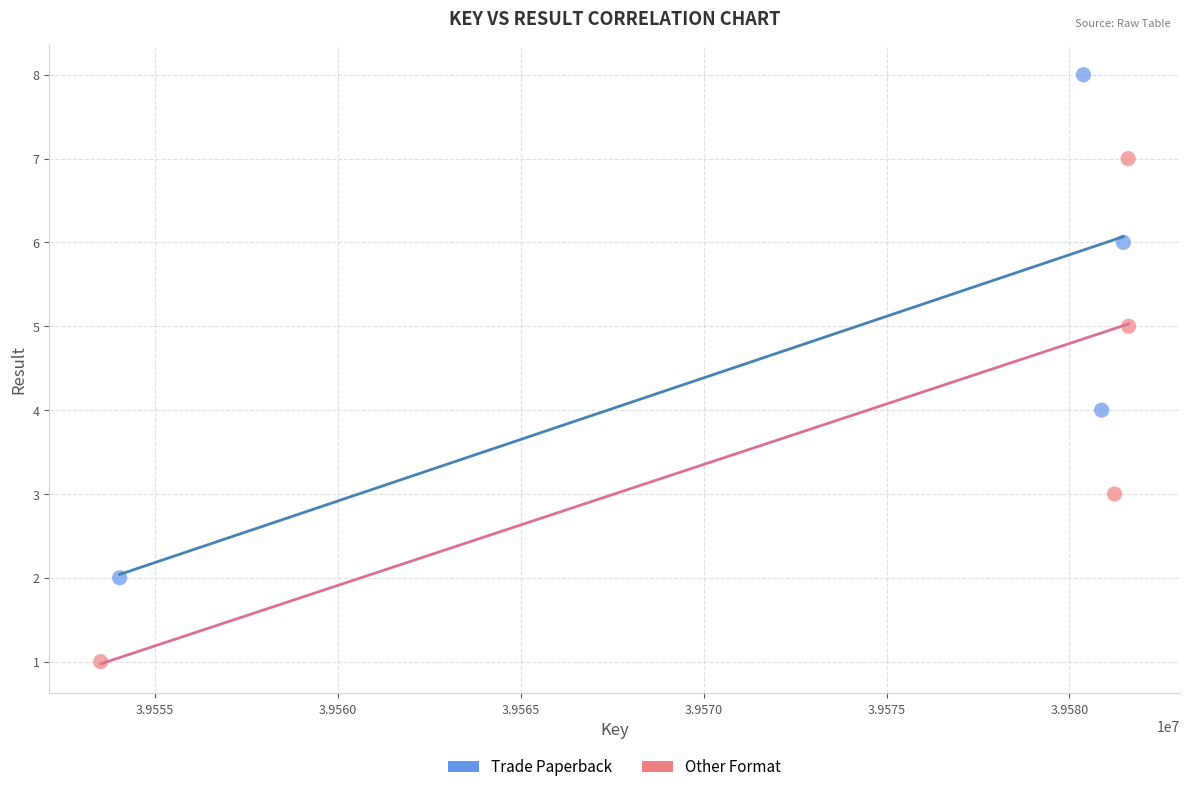

Which series reaches the maximum Y coordinate?

Trade Paperback